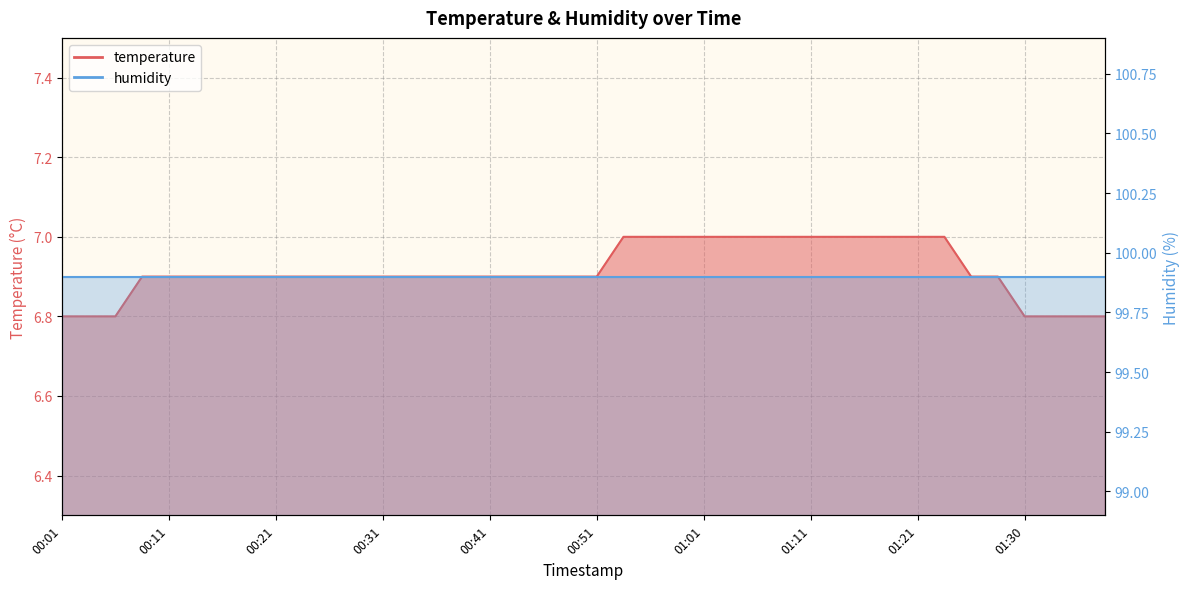

What position from the left is 01:28?

36